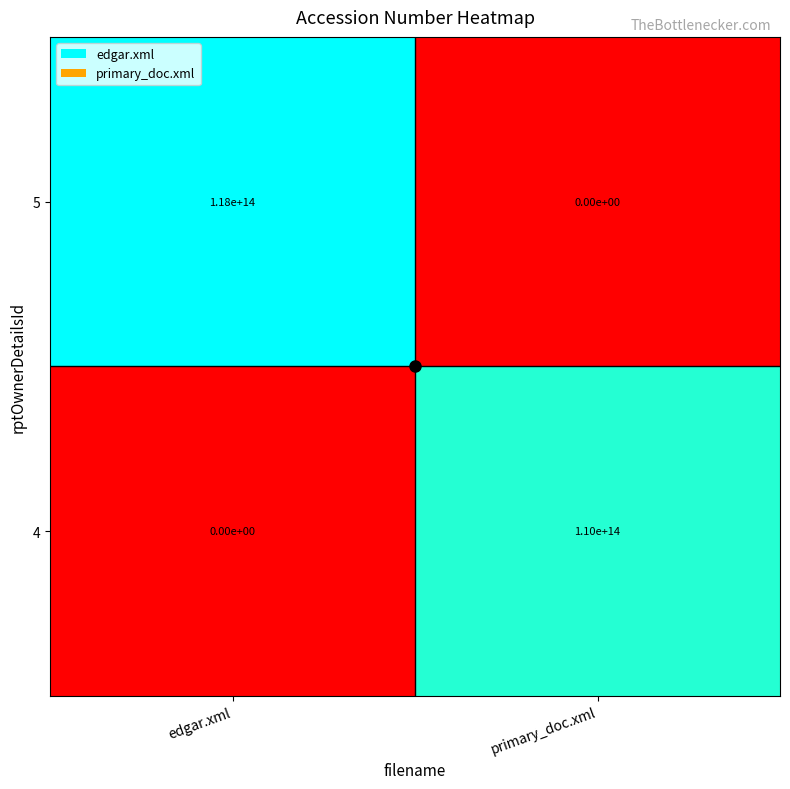

Which series has the largest total across all categories?

5